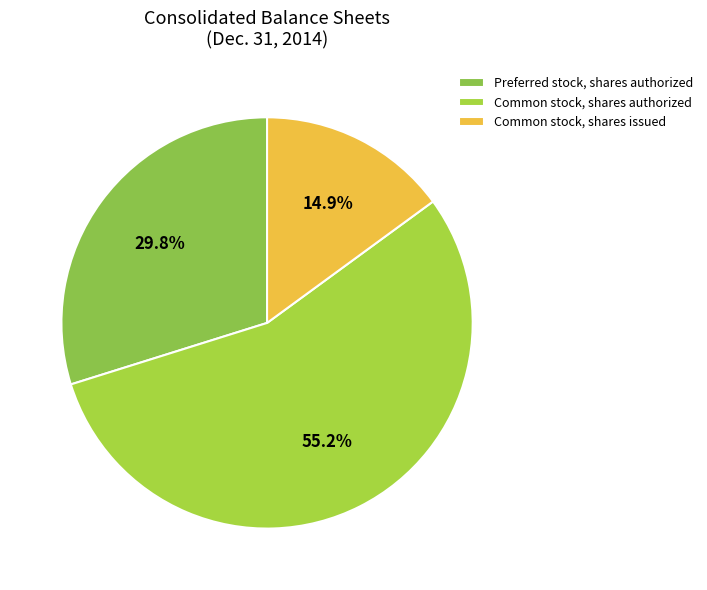

Is the sum of Common stock, shares issued and Preferred stock, shares authorized greater than half?

No